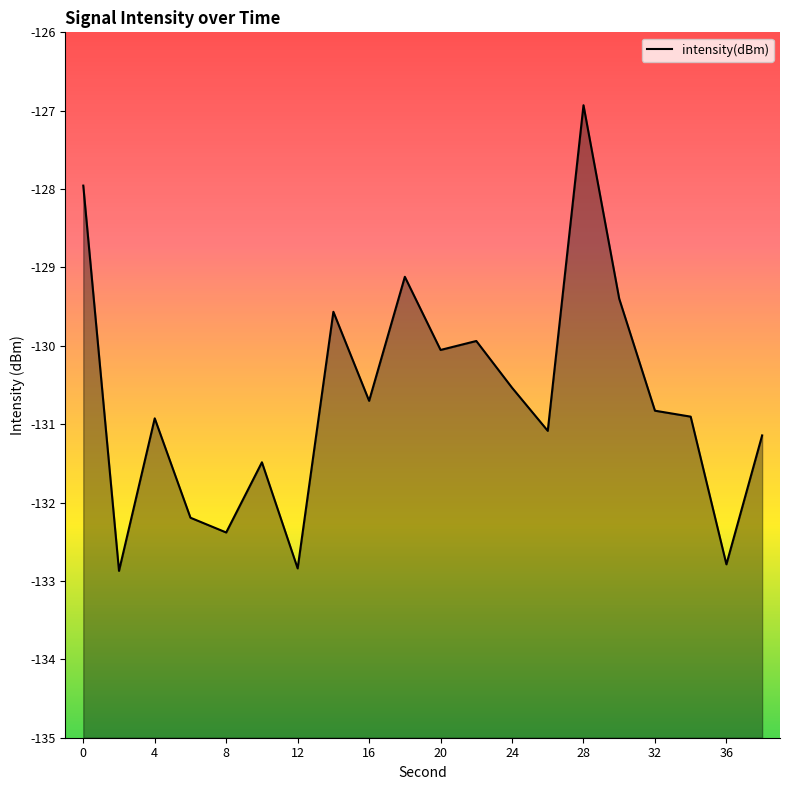

Rank the categories by value from lowest to highest.

2, 12, 36, 8, 6, 10, 38, 26, 4, 34, 32, 16, 24, 20, 22, 14, 30, 18, 0, 28